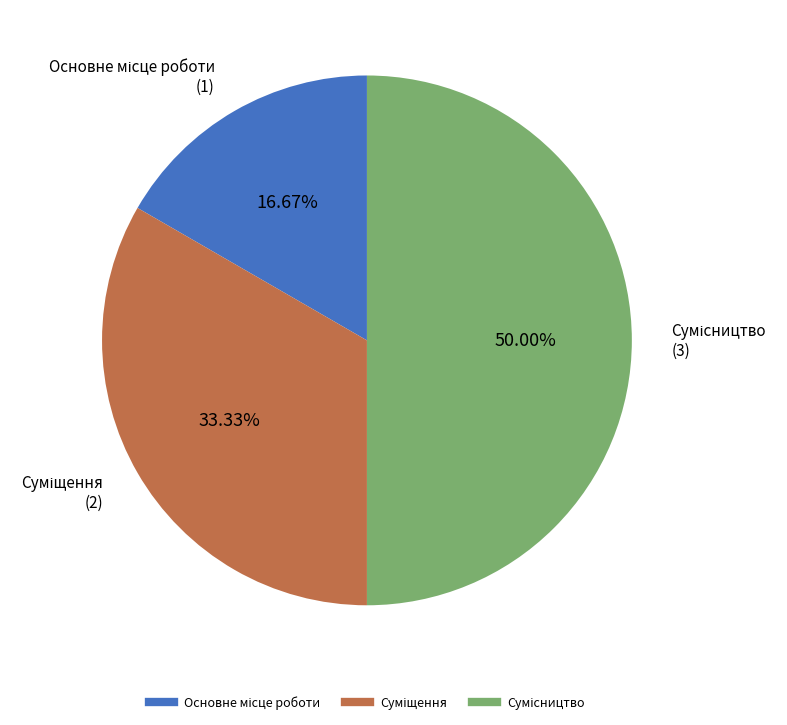

Between Суміщення and Основне місце роботи, which is larger?

Суміщення